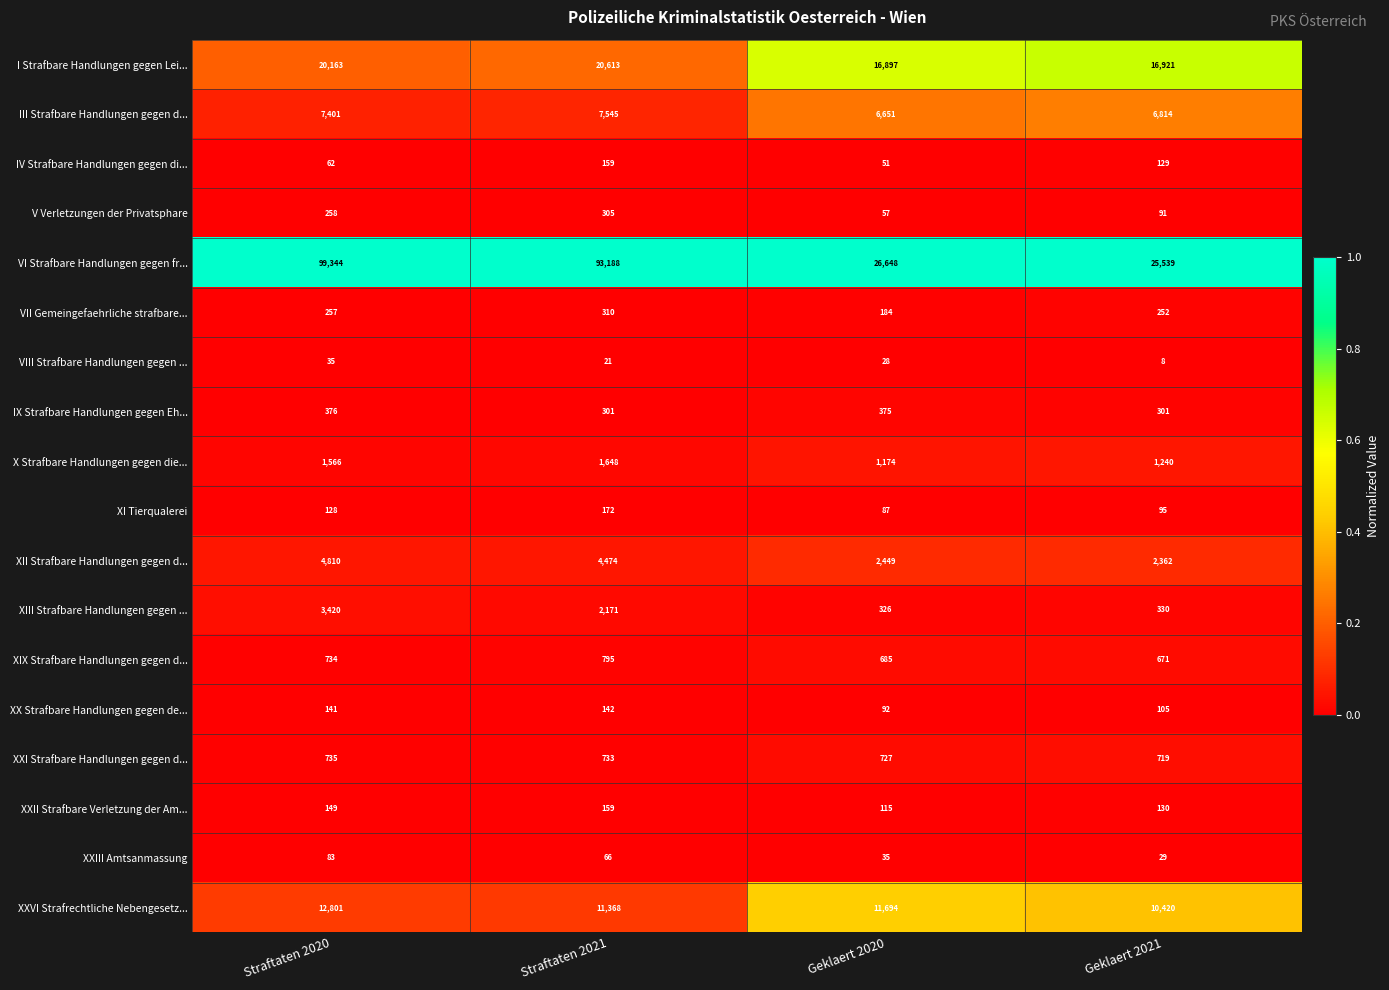

What is the maximum value shown in the chart?

99344